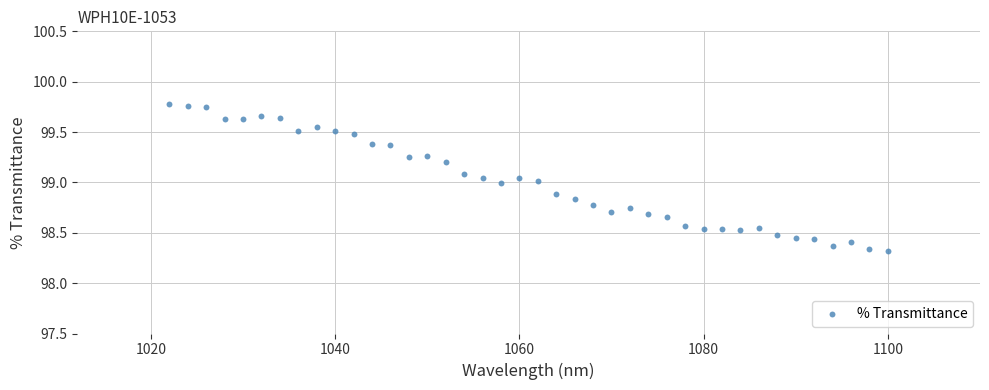

What is the range of X values (max minus min)?

78.0